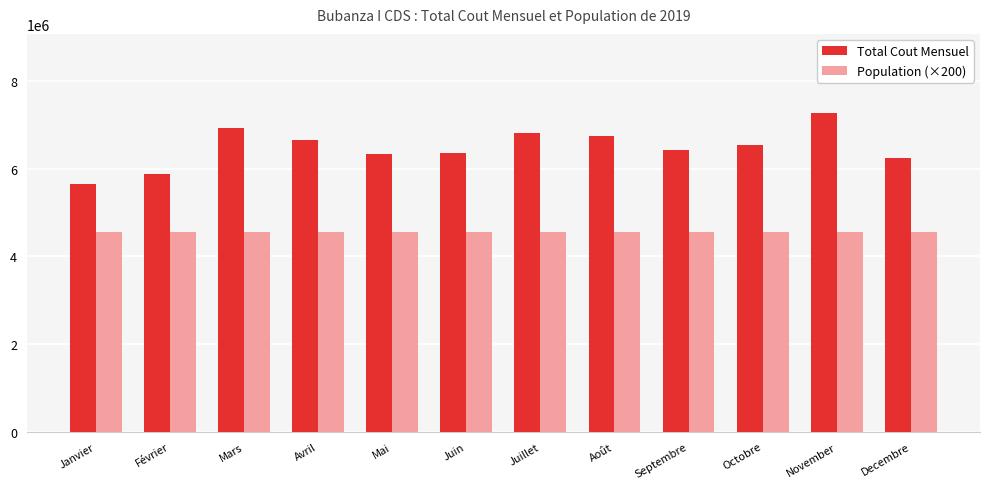

Which label corresponds to the largest value in the chart?

November